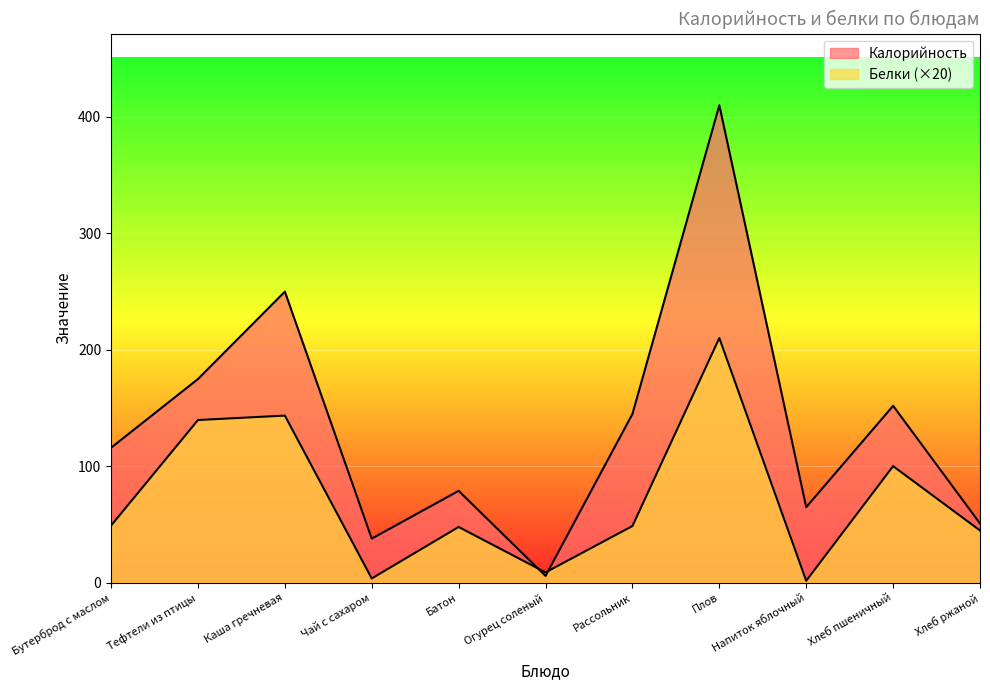

In Белки, how many points are lower than both neighbors (excluding endpoints)?

3